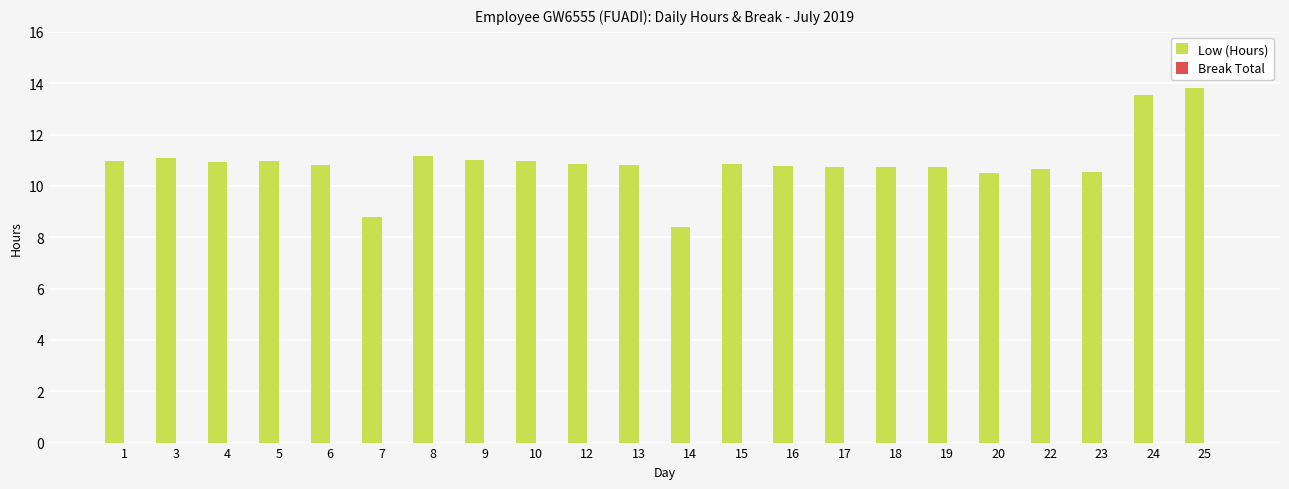

What is the ratio of the value at 25 to the value at 5?

1.3